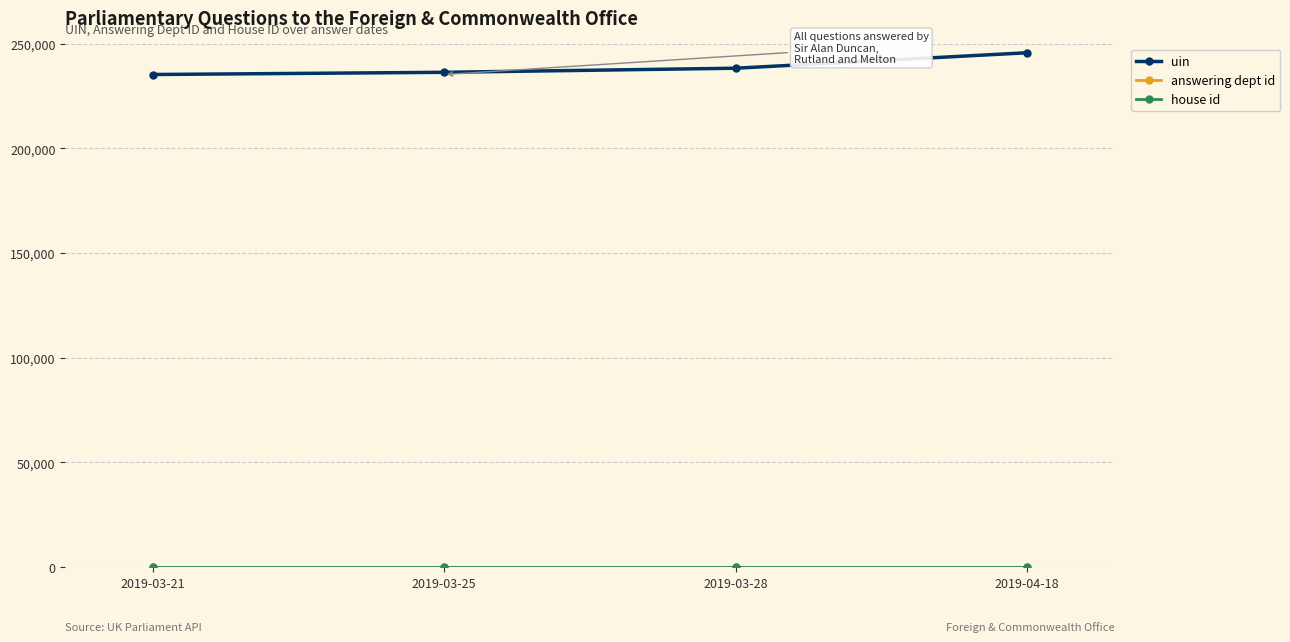

What is the label of the 1st point from the left?

2019-03-21